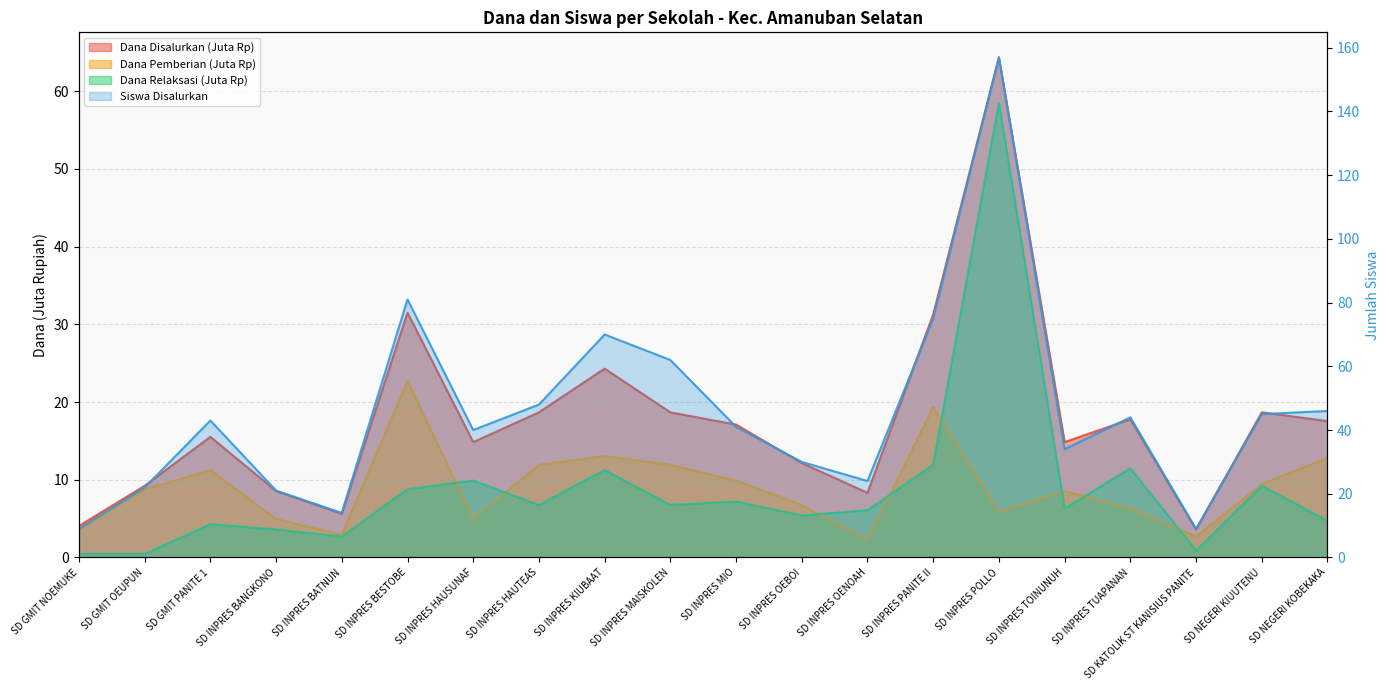

What is the difference between the Siswa Disalurkan values at SD INPRES HAUTEAS and SD INPRES MAISKOLEN?

14.0